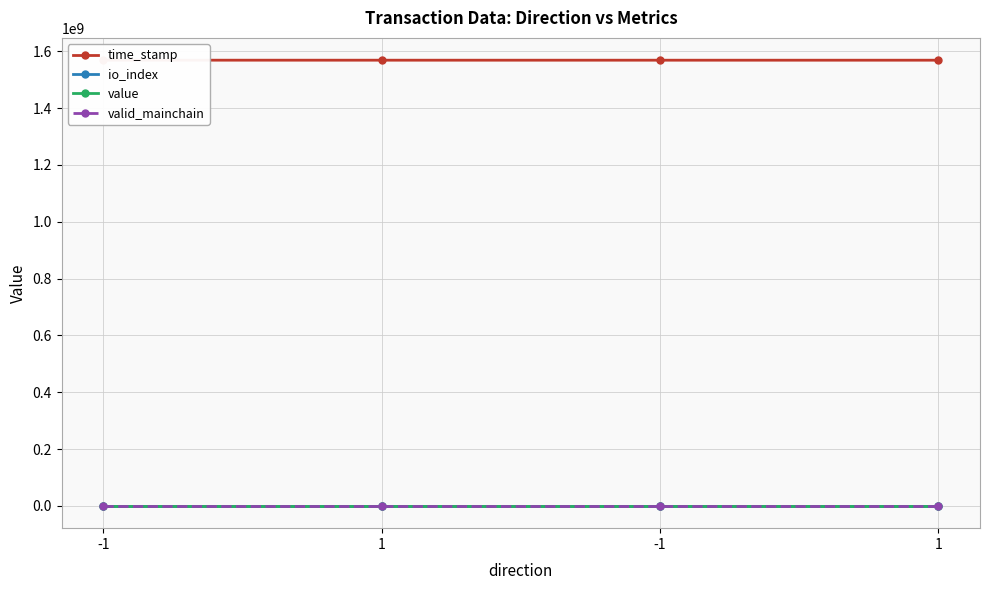

What is the difference between the maximum and minimum values in the time_stamp series?

82528.0